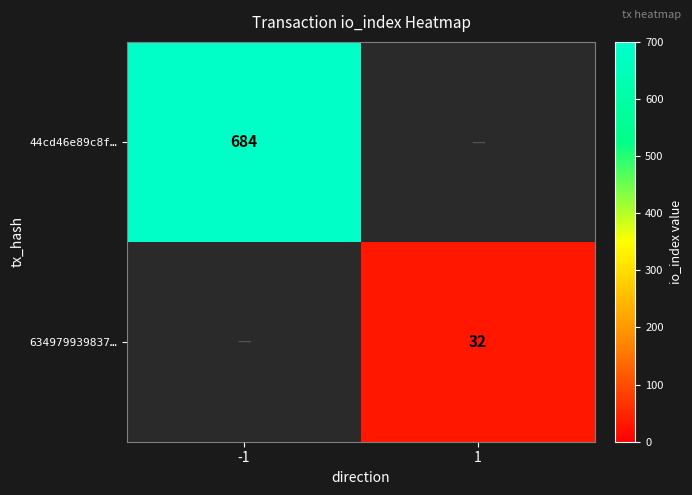

True or false: 44cd46e89c8f… has a value of 684 at -1.

True